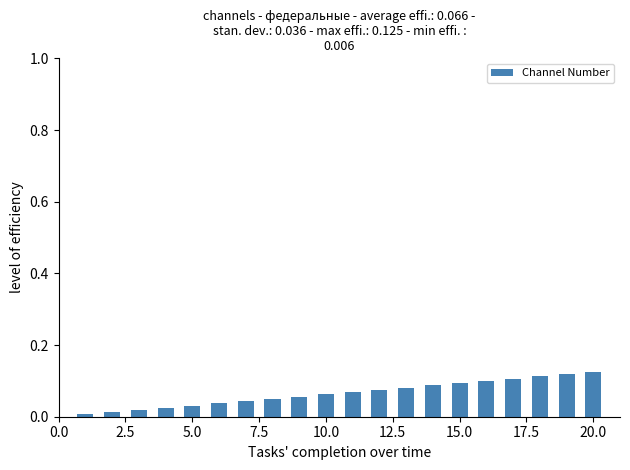

What is the sum of all values?

1.3